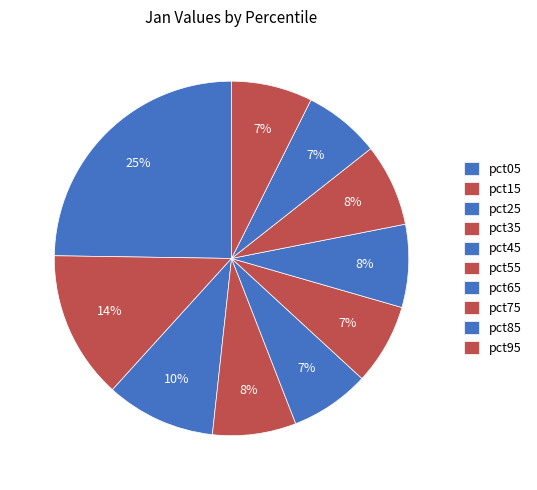

How many slices are in this pie chart?

10